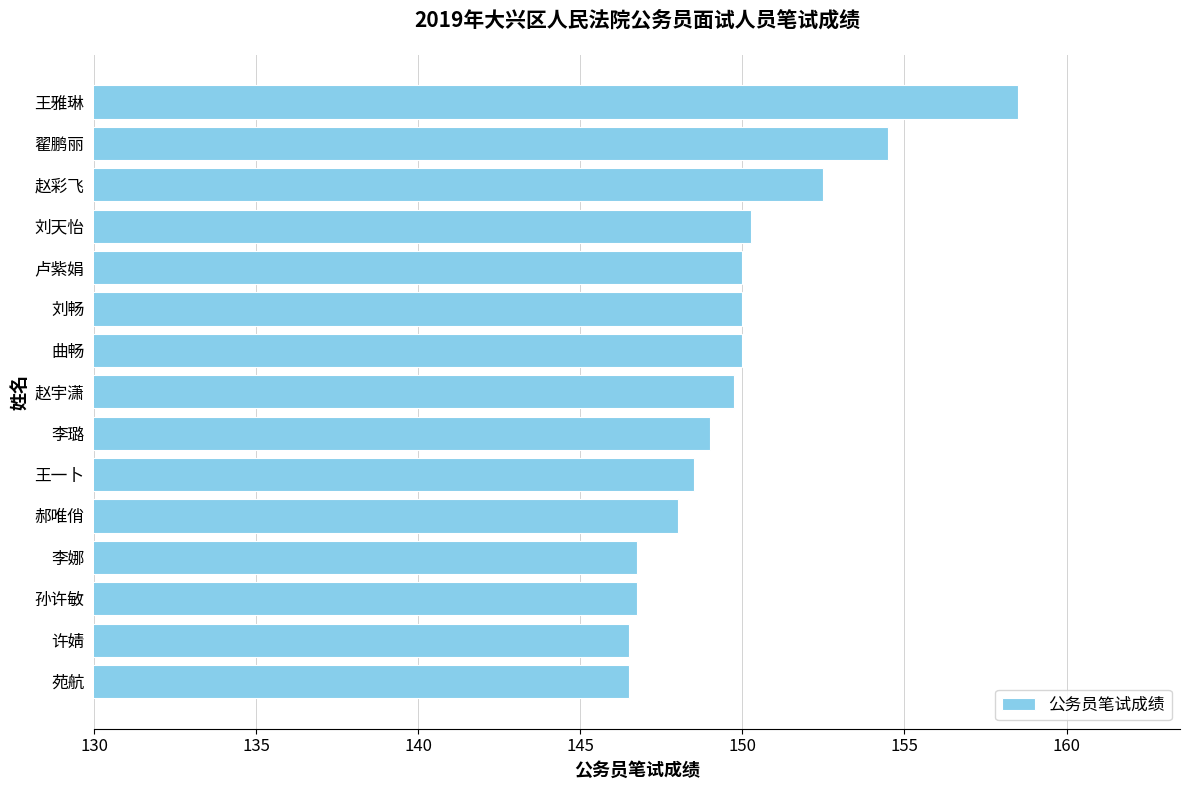

Read the value at 王一卜.

148.5